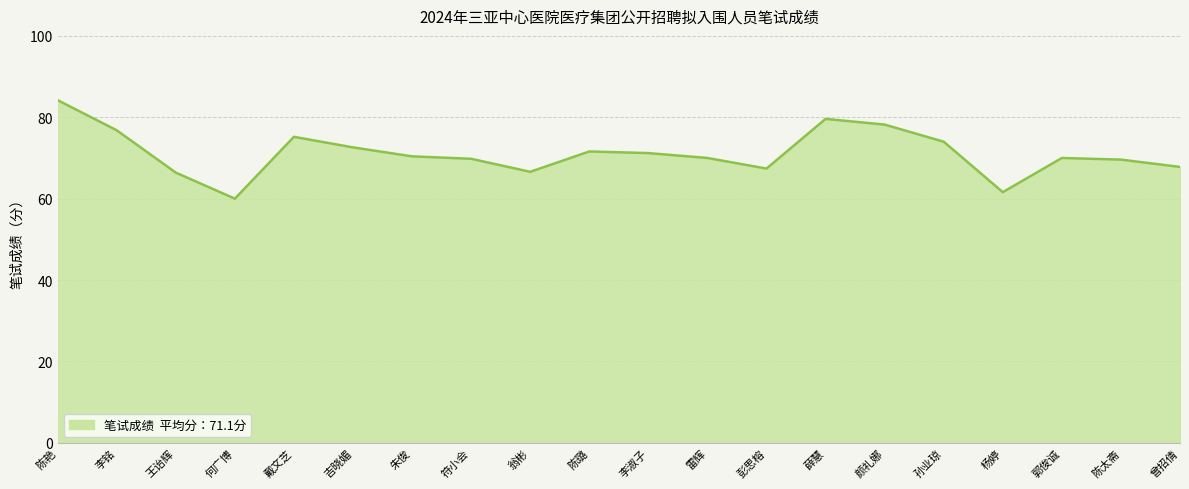

What position from the left is 李淑子?

11